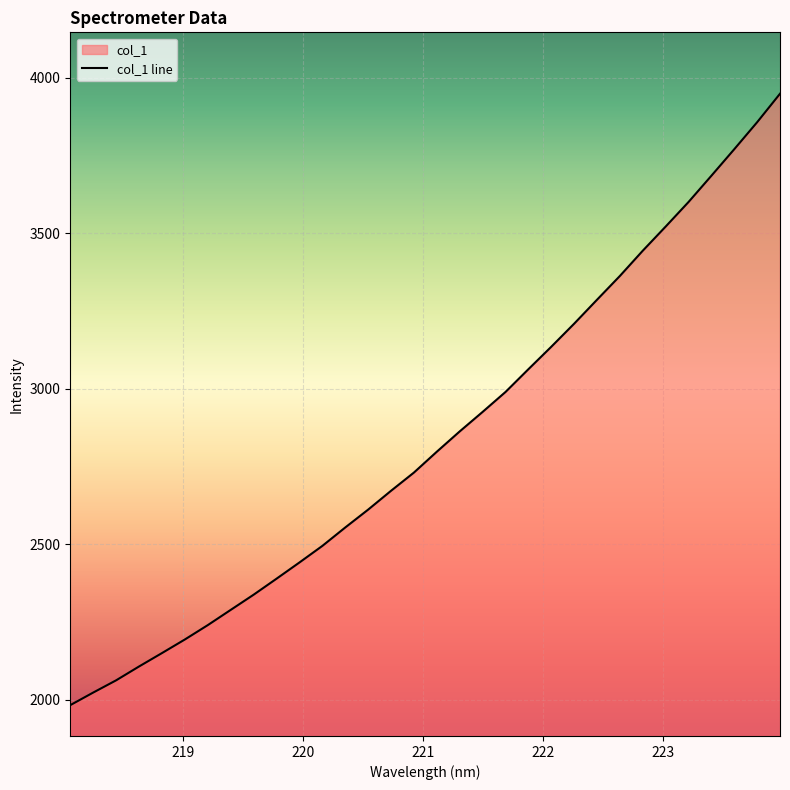

The chart shows a value of 3123.9 at 218.8244. True or false?

False